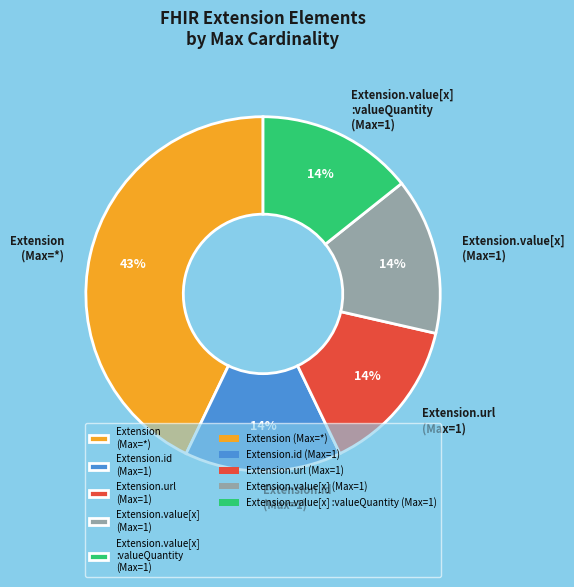

Is there a majority slice in this chart?

No